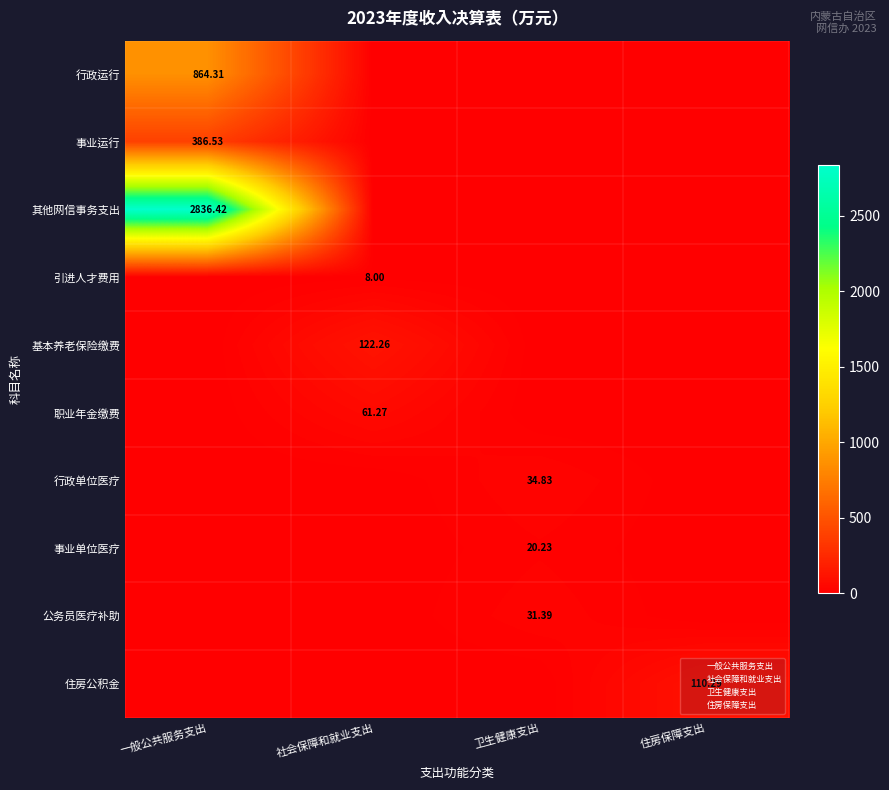

How many values in the 其他网信事务支出 series exceed 0?

1